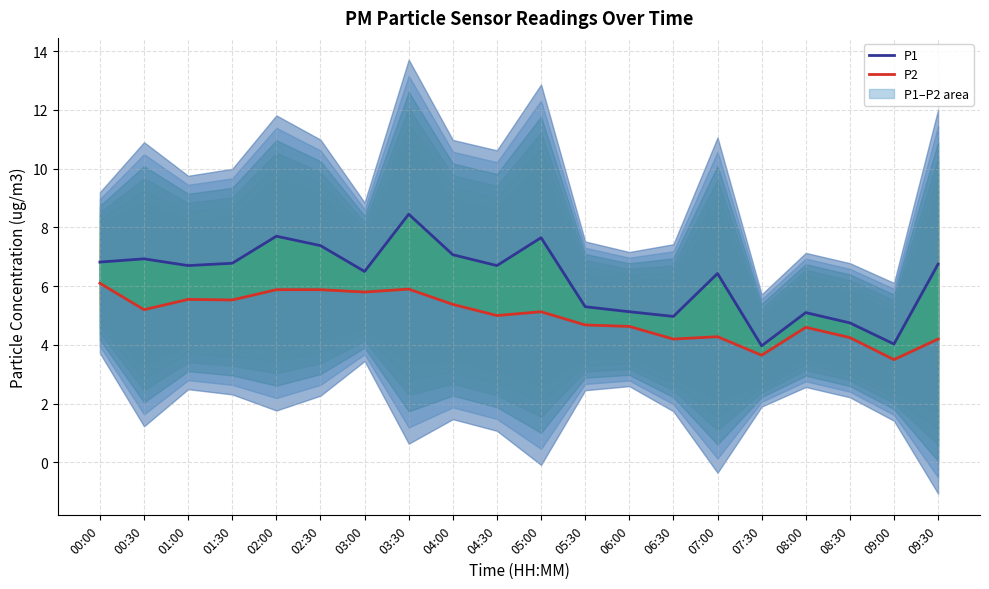

What is the value of the P1 point at the 1st from the left?

6.8